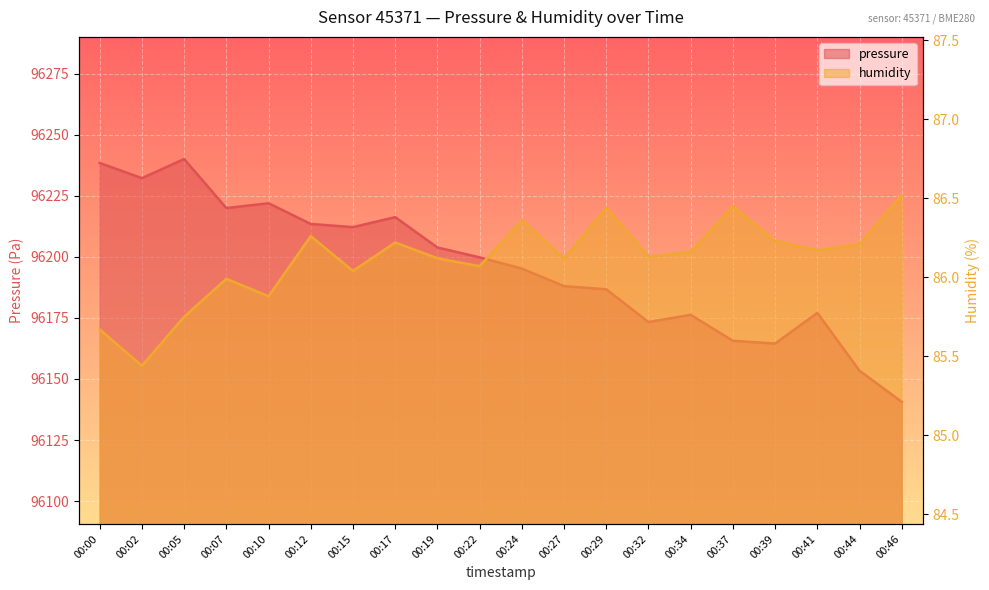

How many series are shown in this chart?

2